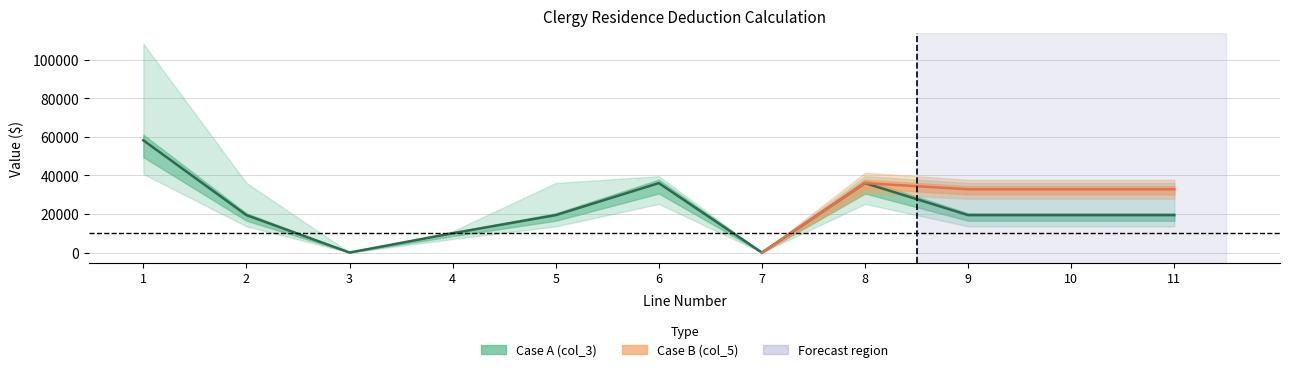

What value does the data have at 2, to the nearest 10?

19400